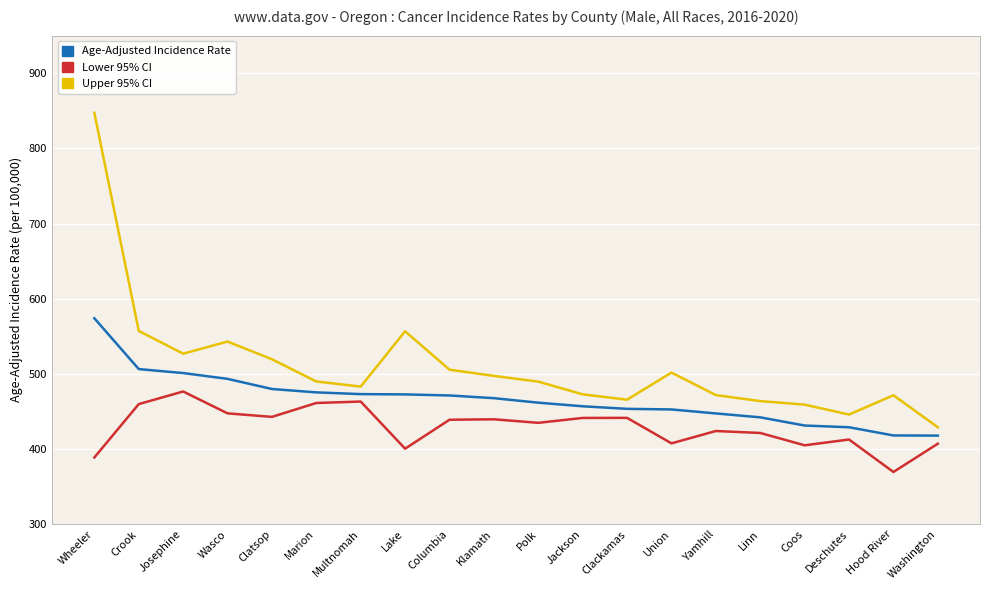

List the series in order of their peak value, lowest first.

Lower 95% CI, Age-Adjusted Incidence Rate, Upper 95% CI